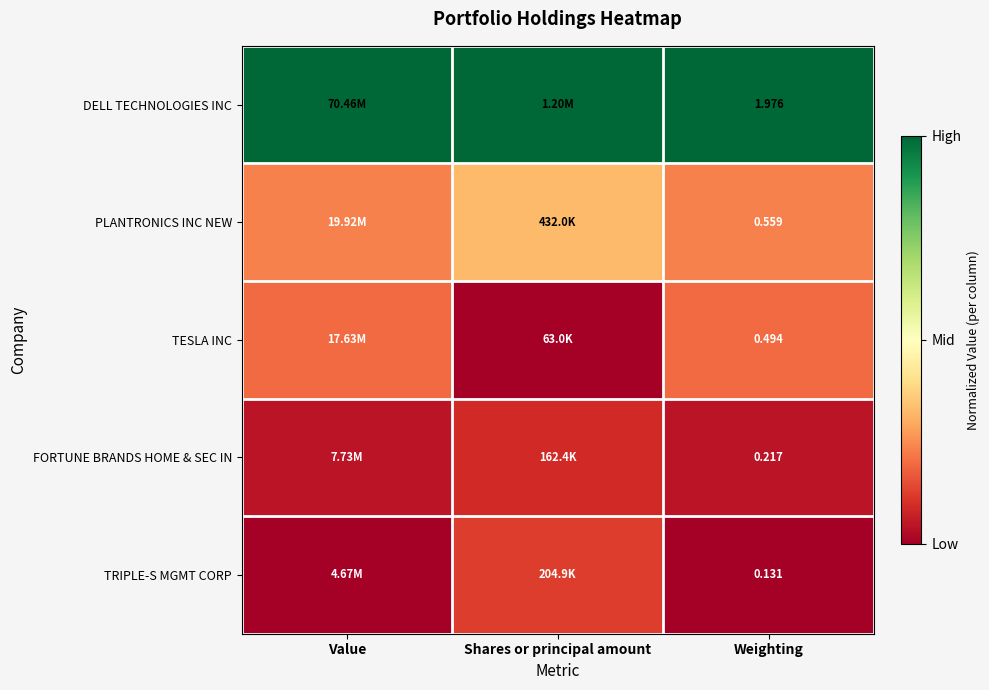

Which category has the lowest value in the FORTUNE BRANDS HOME & SEC IN series?

Value